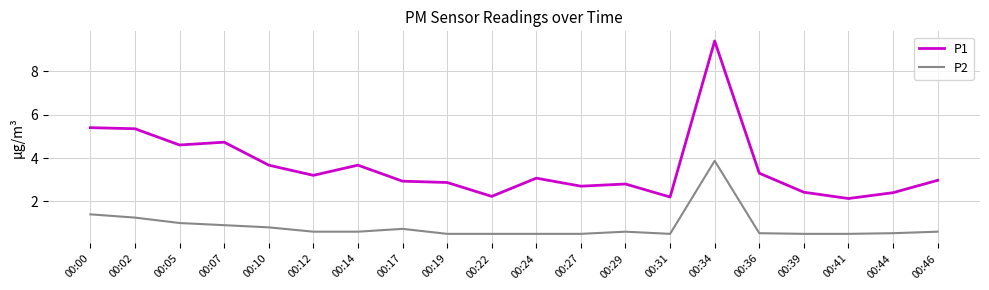

Which series has the largest total across all categories?

P1